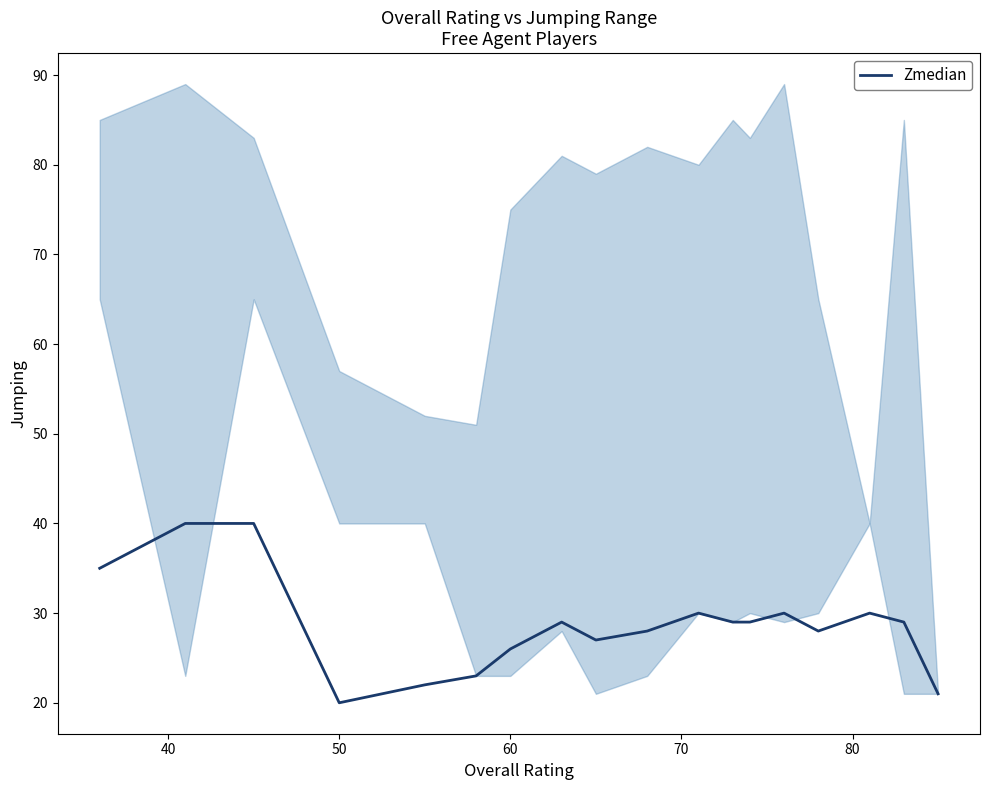

What is the minimum value for Zmedian?

20